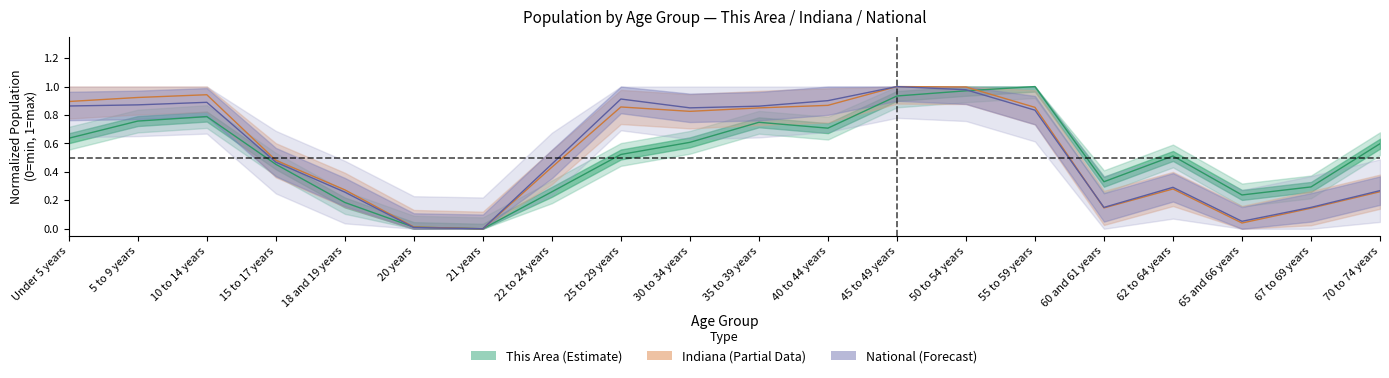

The value of Indiana at 40 to 44 years is 0.9. True or false?

True